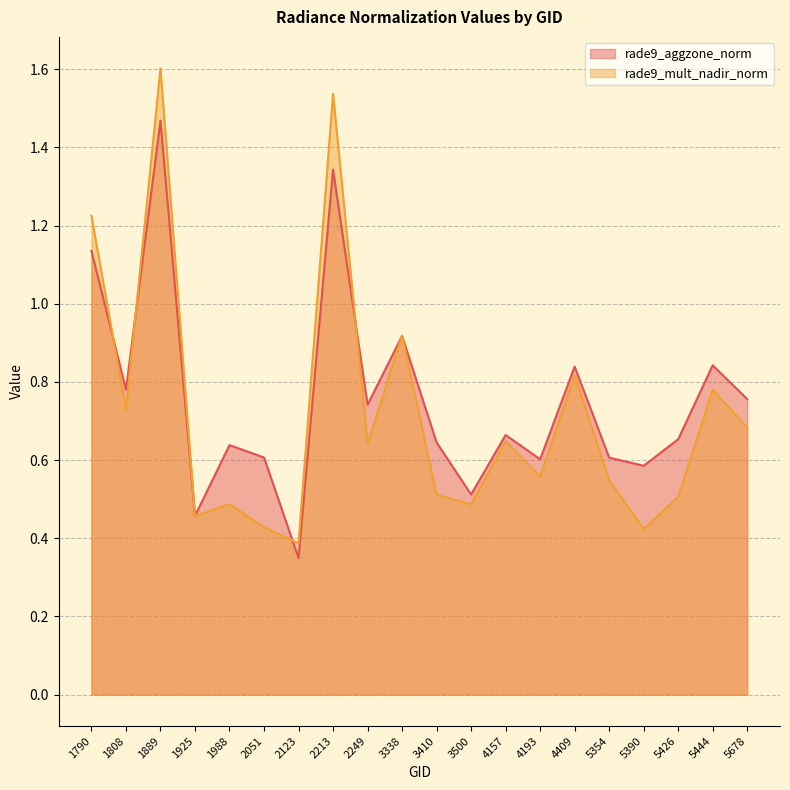

Which series has the largest total across all categories?

rade9_aggzone_norm